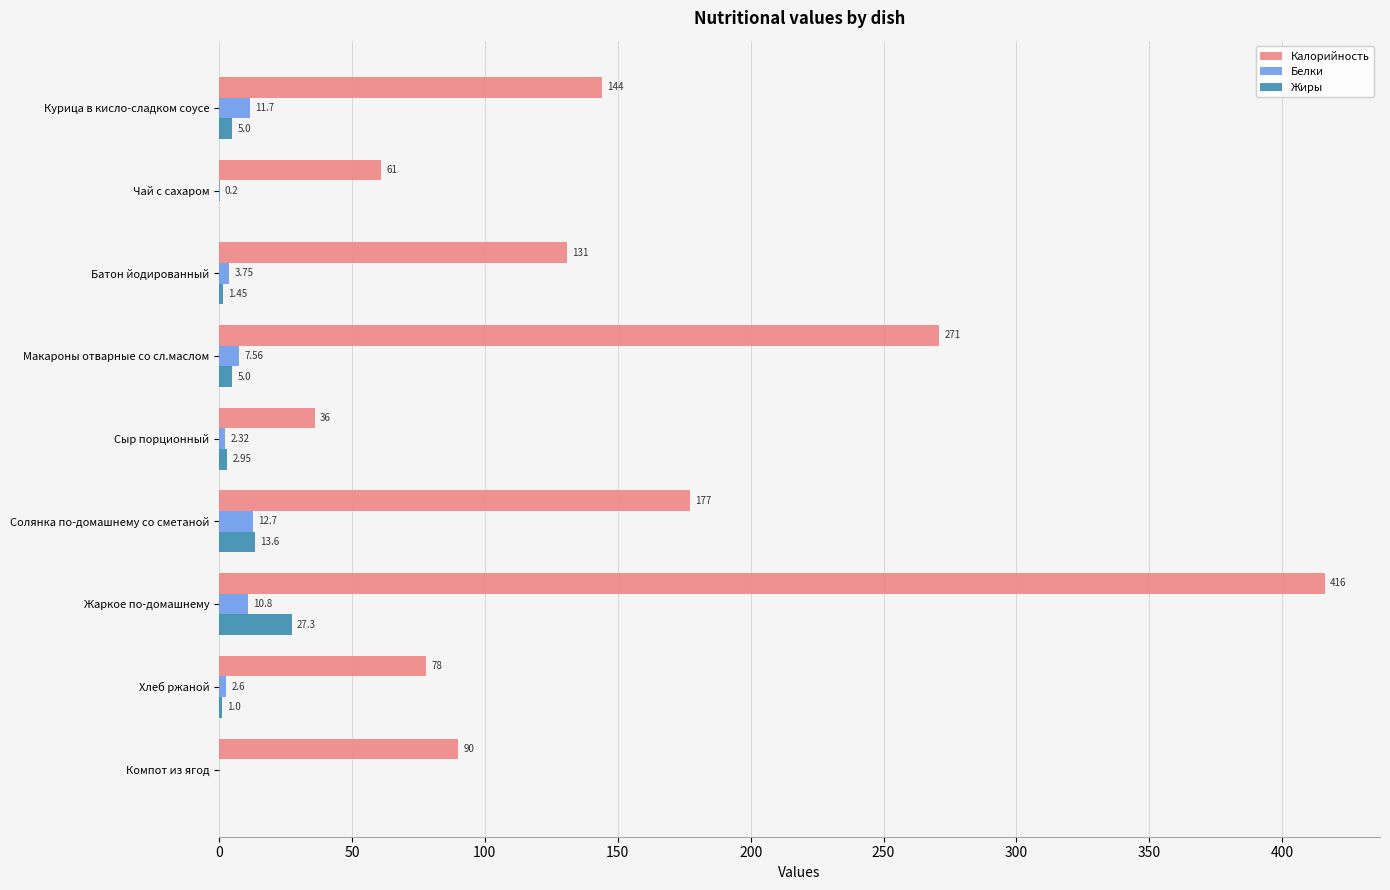

Count the number of data series in this chart.

3